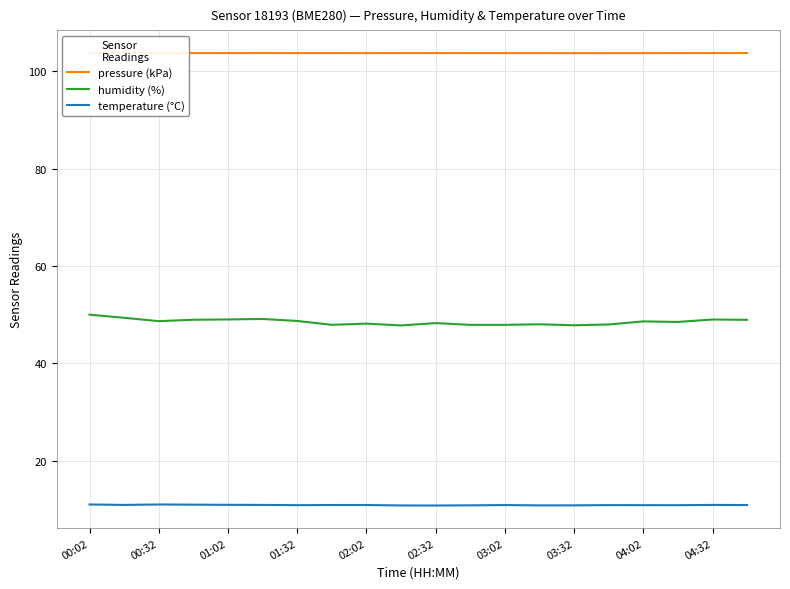

True or false: temperature (°C) and humidity (%) intersect in this chart.

False